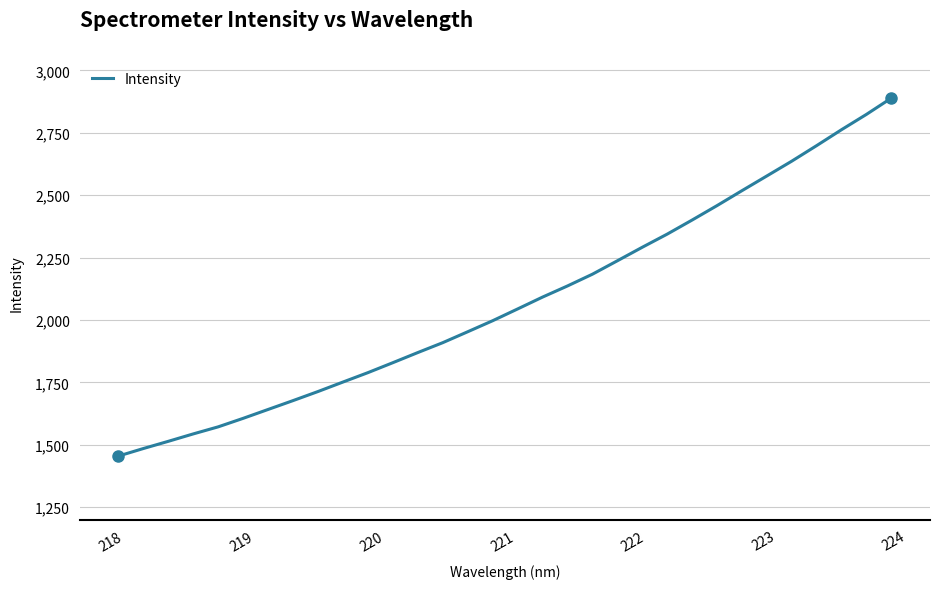

What is the minimum value shown in the chart?

1454.8